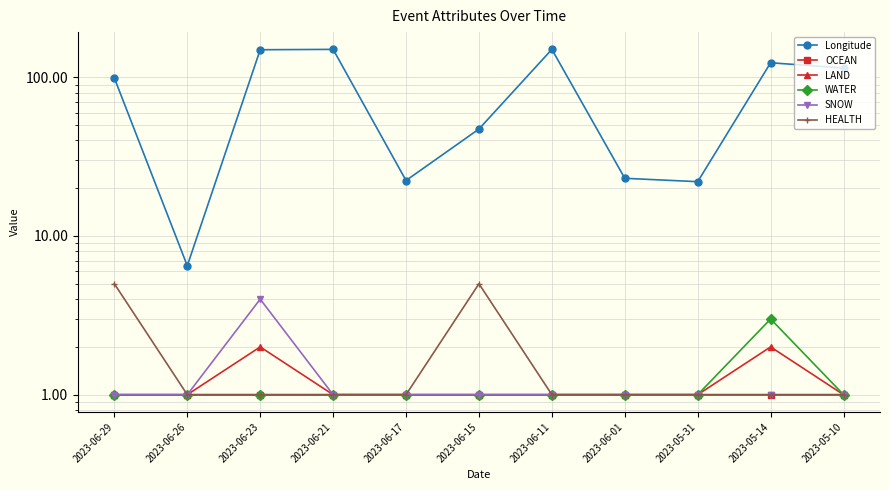

What is the sum of all LAND values?

13.0